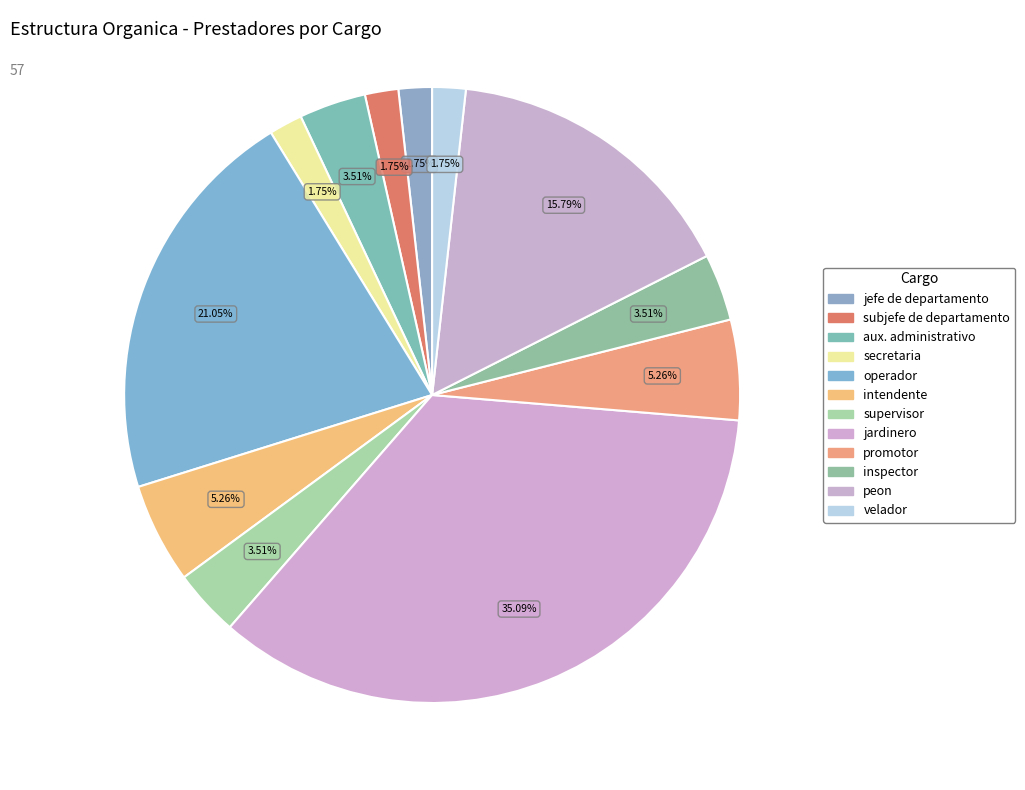

How many slices are in this pie chart?

12